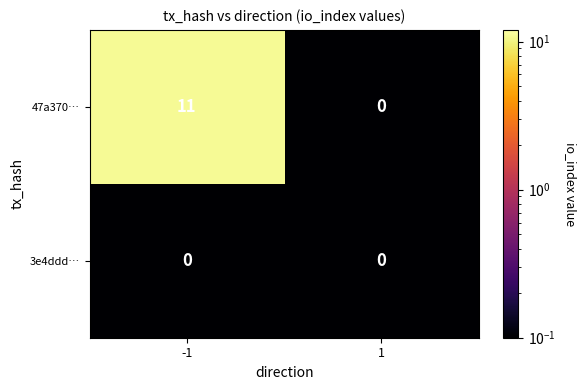

Which series changed the most between -1 and 1?

47a370…